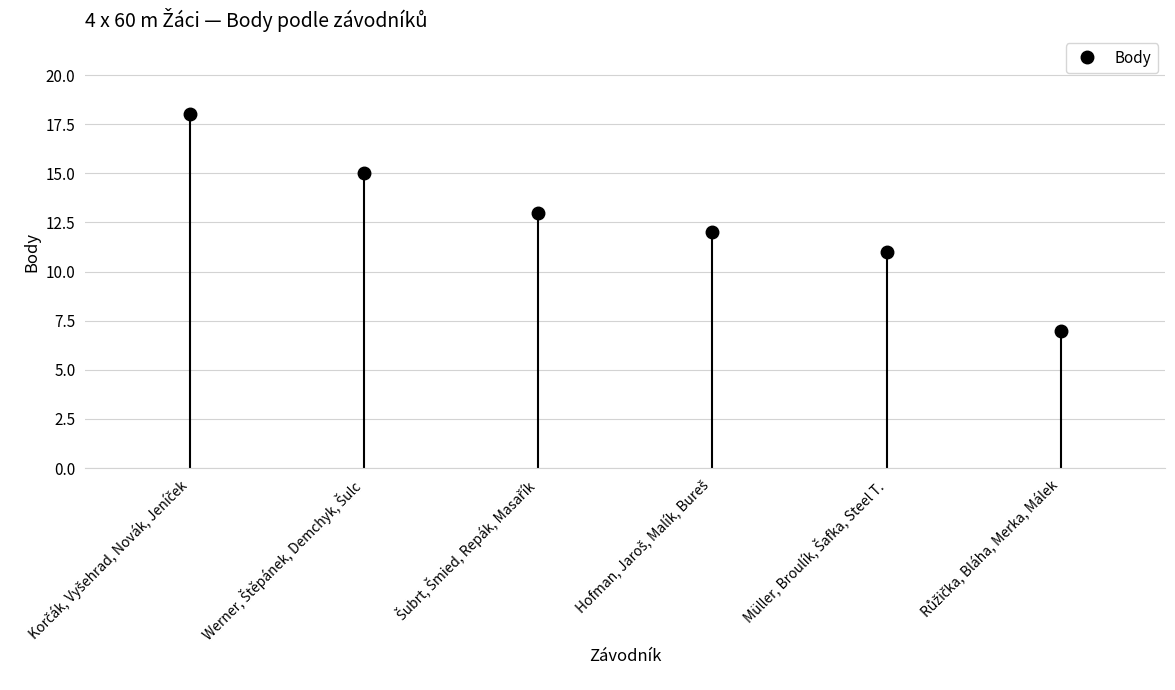

The chart shows a value of 13 at Šubrt, Šmied, Repák, Masařík. True or false?

True